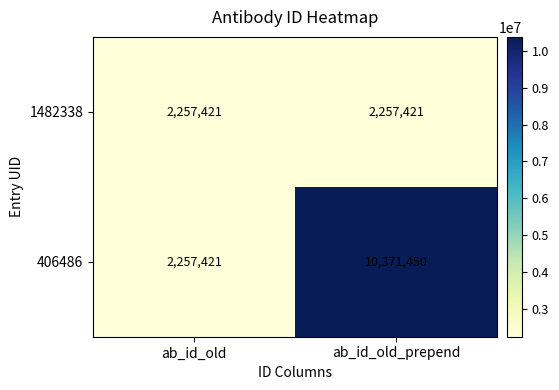

Reading left to right, extract all data points from this chart.

1482338: ab_id_old=2257421	ab_id_old_prepend=2257421
406486: ab_id_old=2257421	ab_id_old_prepend=10371450